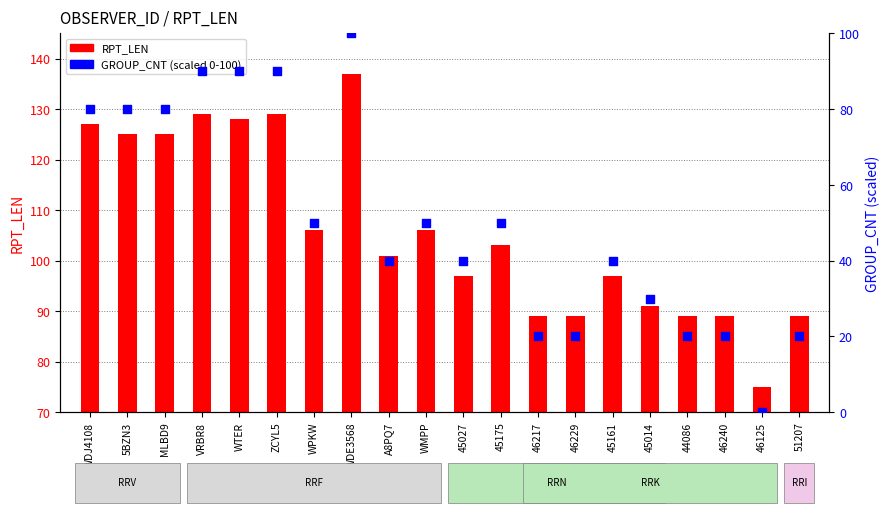

What is the total value across all series at WDE3568?

237